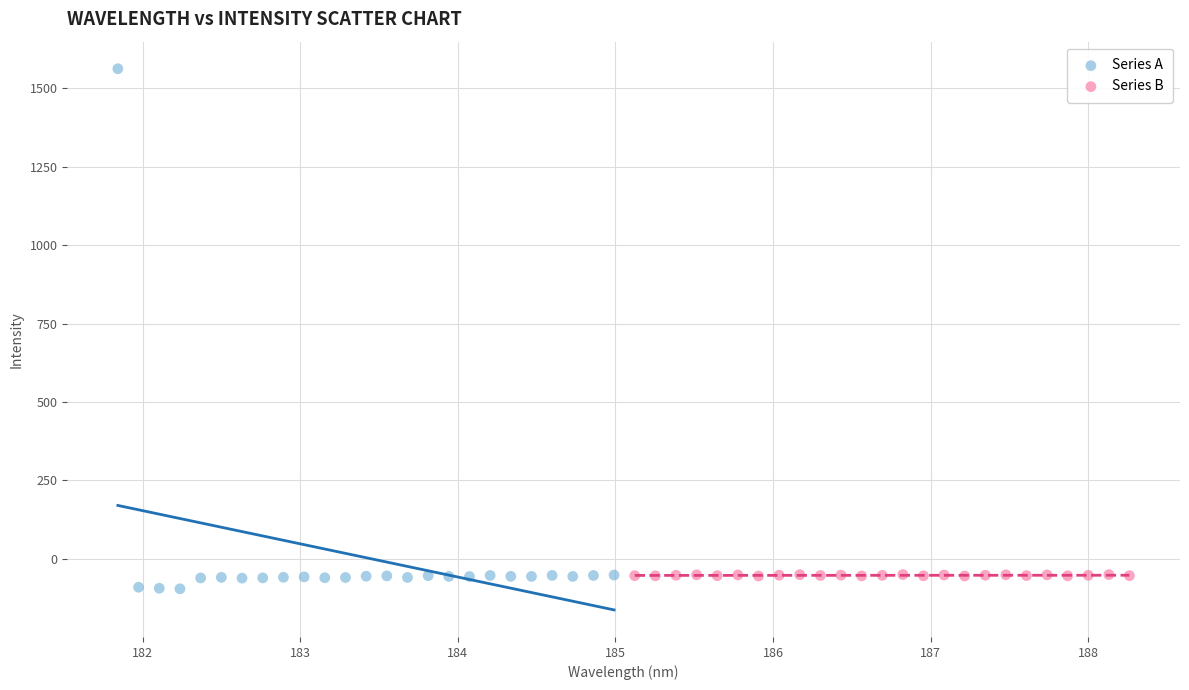

Which series has the widest spread of Y values?

Series A